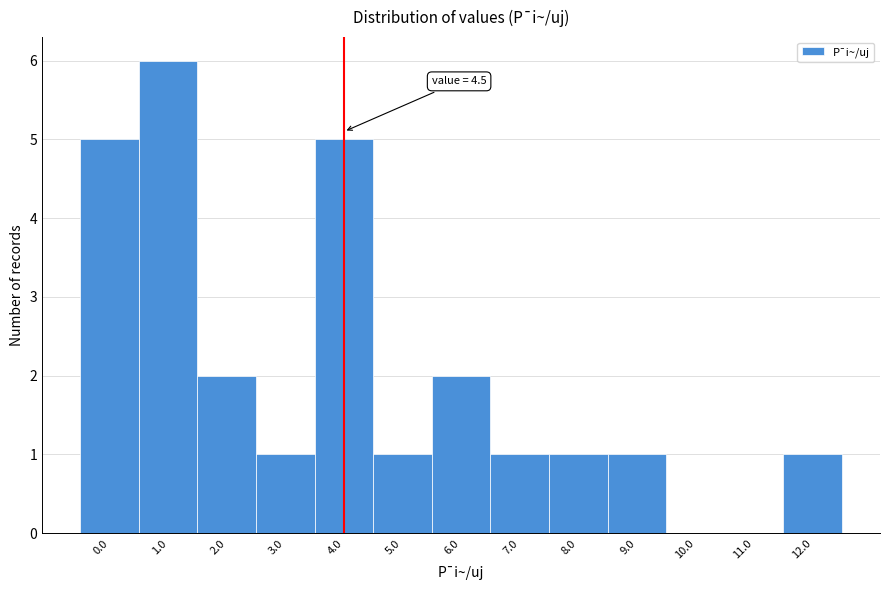

Reading left to right, list all the values displayed in this chart.

0.0=5	1.0=6	2.0=2	3.0=1	4.0=5	5.0=1	6.0=2	7.0=1	8.0=1	9.0=1	10.0=0	11.0=0	12.0=1